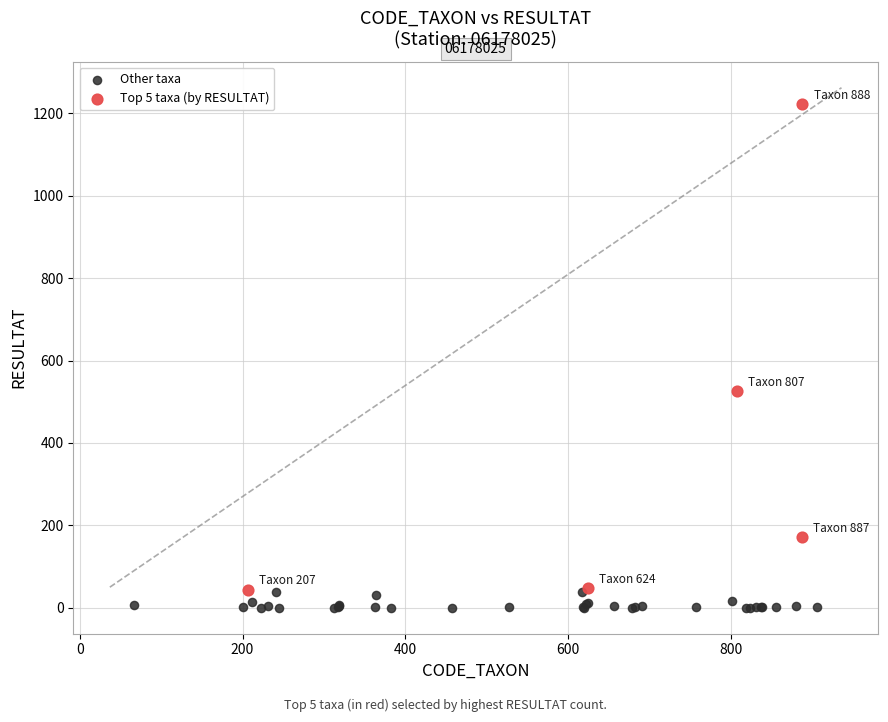

Which series reaches the minimum Y coordinate?

Other taxa